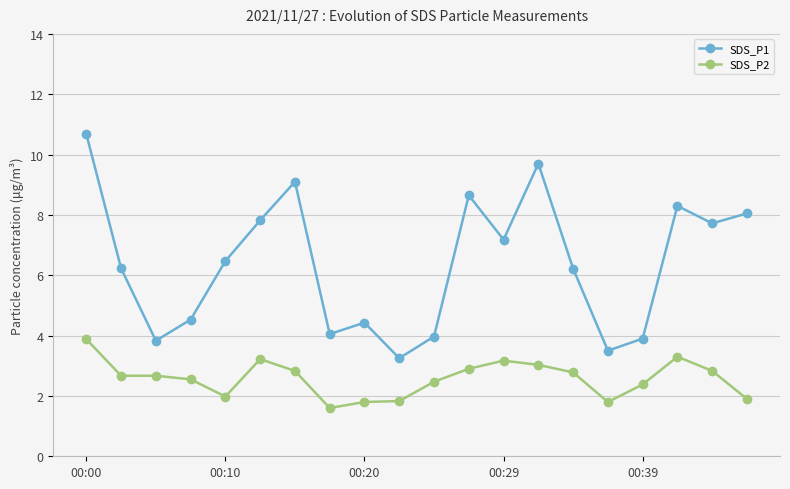

What is the greatest value displayed?

10.7